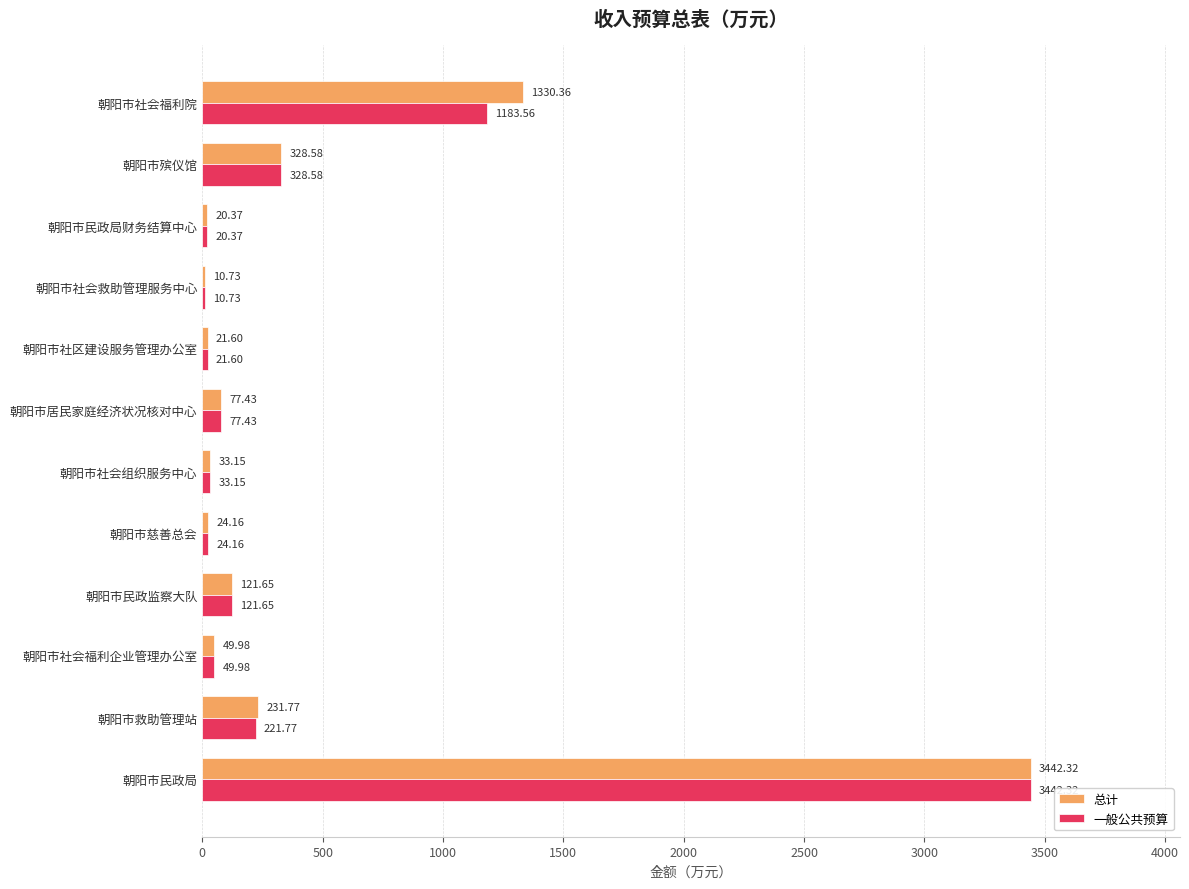

Which category has the highest value in the 一般公共预算 series?

朝阳市民政局